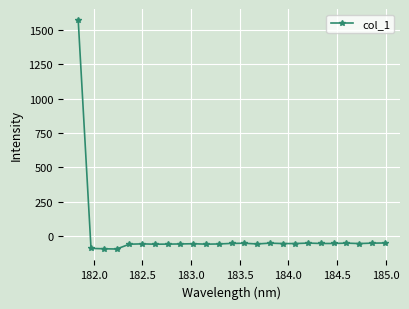

What is the difference between the maximum and minimum values?

1667.8